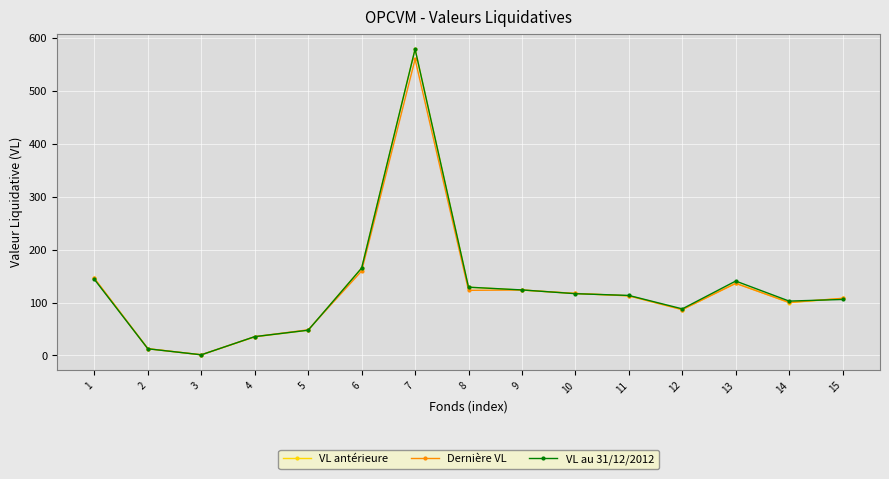

What is the spread (max minus min) of values at 14?

2.9